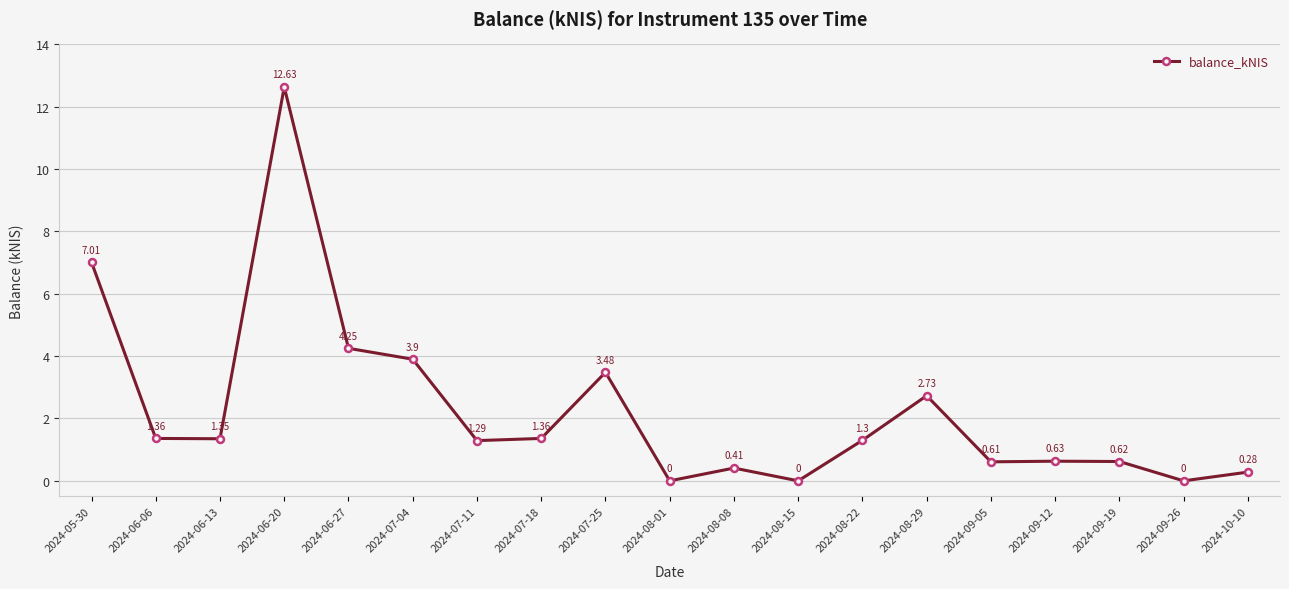

Is it true that the value at 2024-09-26 is 6.9?

False